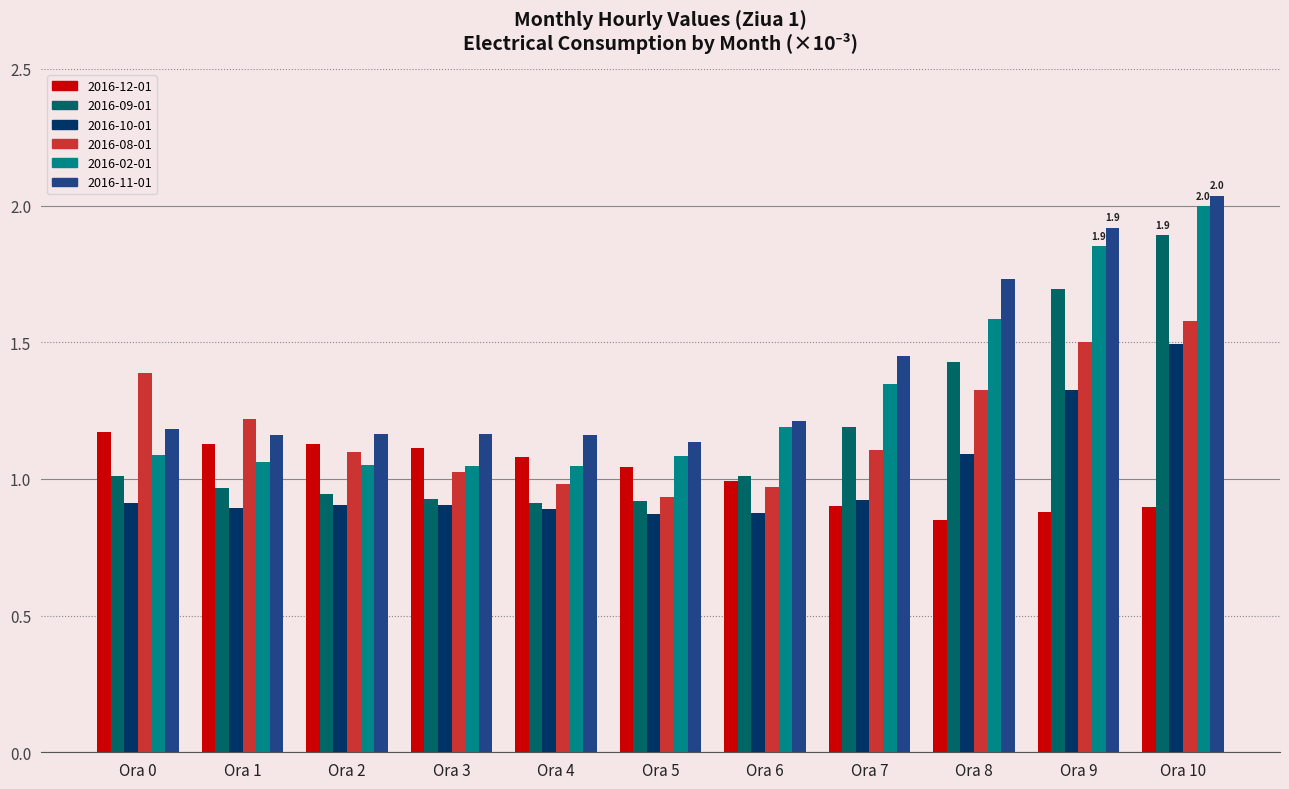

Which category has the highest value in the 2016-11-01 series?

Ora 10